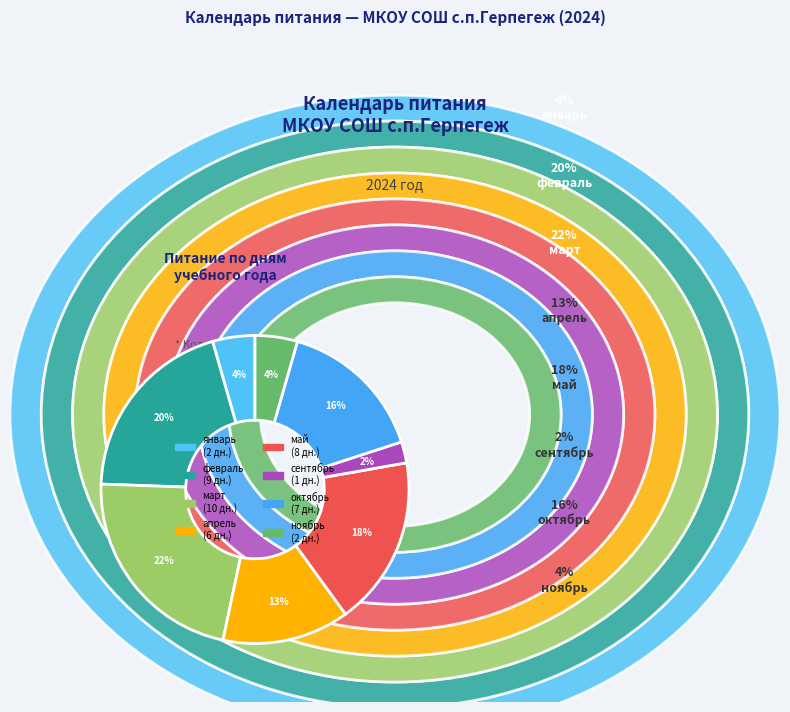

To the nearest percent, what is the combined percentage of январь and май?

22%